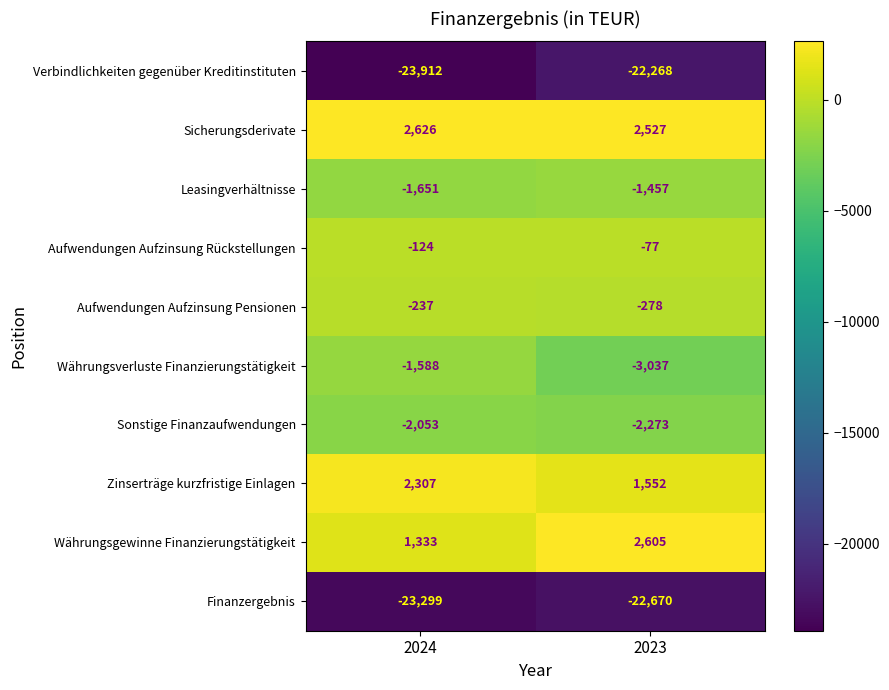

Rank the series by their maximum value, from lowest to highest.

Finanzergebnis, Verbindlichkeiten gegenüber Kreditinstituten, Sonstige Finanzaufwendungen, Währungsverluste Finanzierungstätigkeit, Leasingverhältnisse, Aufwendungen Aufzinsung Pensionen, Aufwendungen Aufzinsung Rückstellungen, Zinserträge kurzfristige Einlagen, Währungsgewinne Finanzierungstätigkeit, Sicherungsderivate